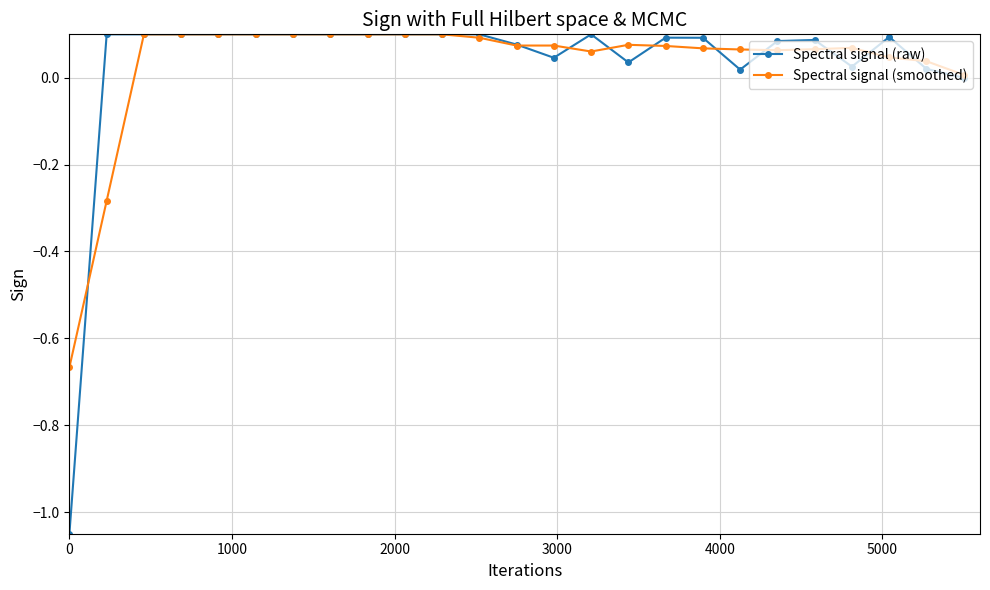

True or false: Spectral signal (raw) and Spectral signal (smoothed) cross at least once.

True